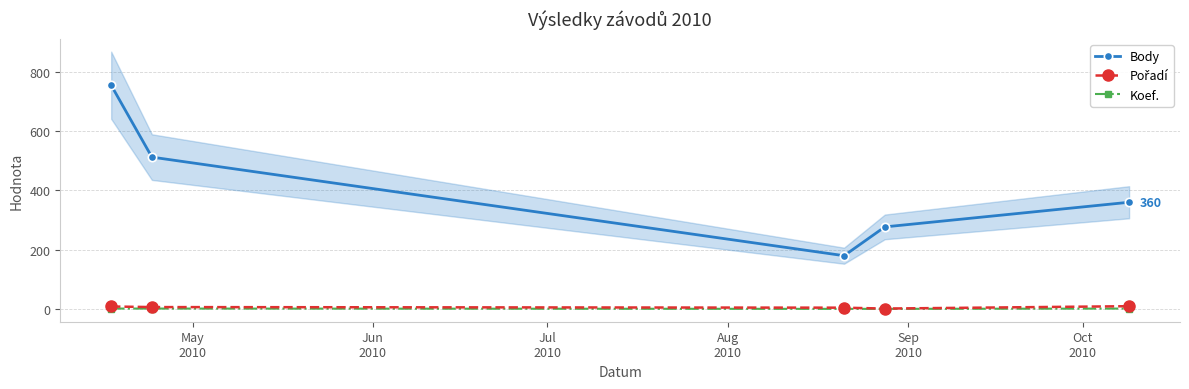

What is the maximum value shown in the chart?

754